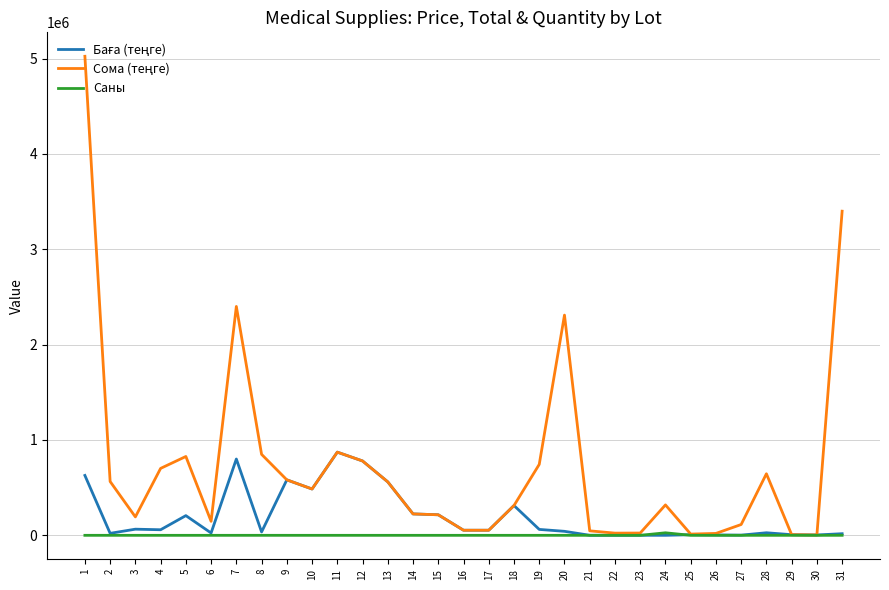

How many lines are shown in the chart?

3